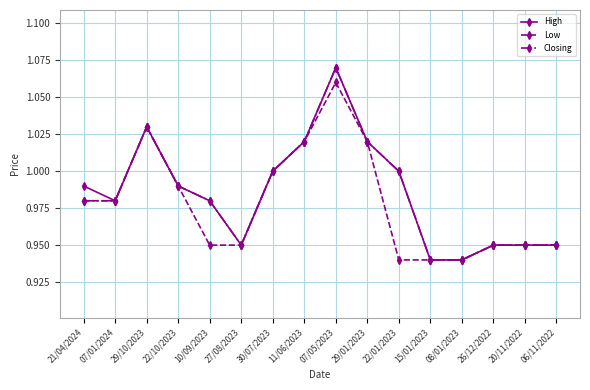

True or false: Low has more than 0 interior local peaks.

True